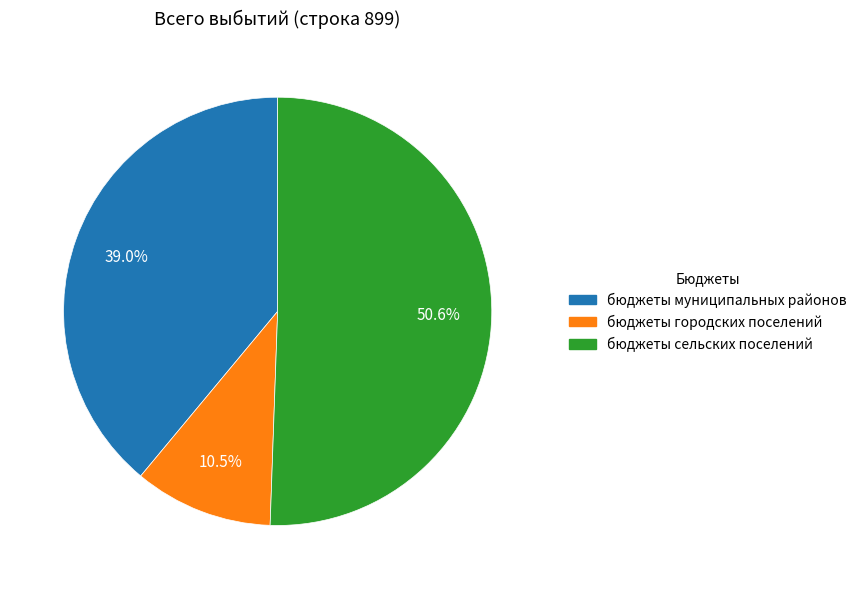

What is the smallest slice in the pie chart?

бюджеты городских поселений